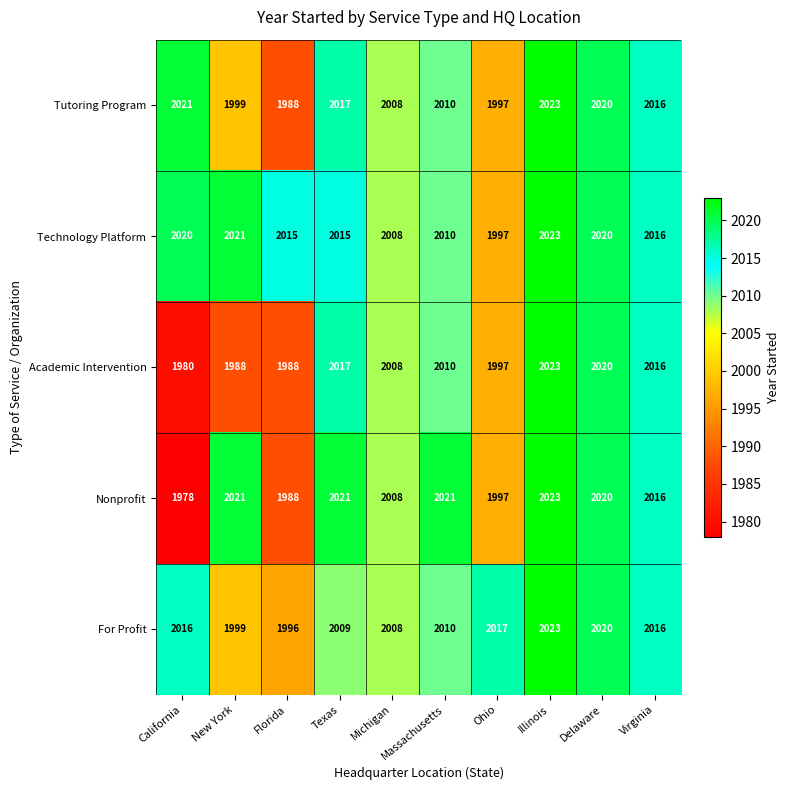

Is it true that For Profit equals 2016 at Virginia?

True